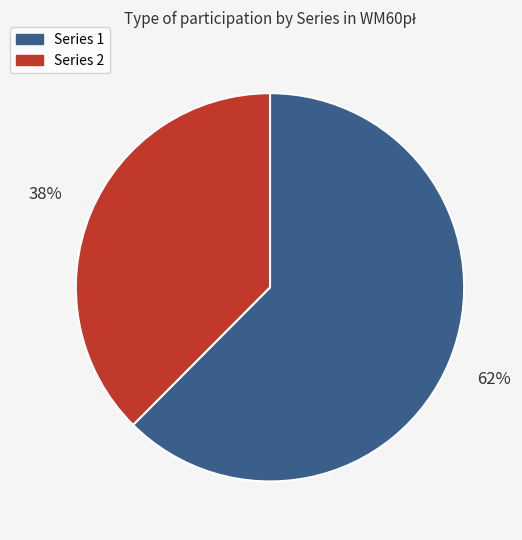

Is there a majority slice in this chart?

Yes